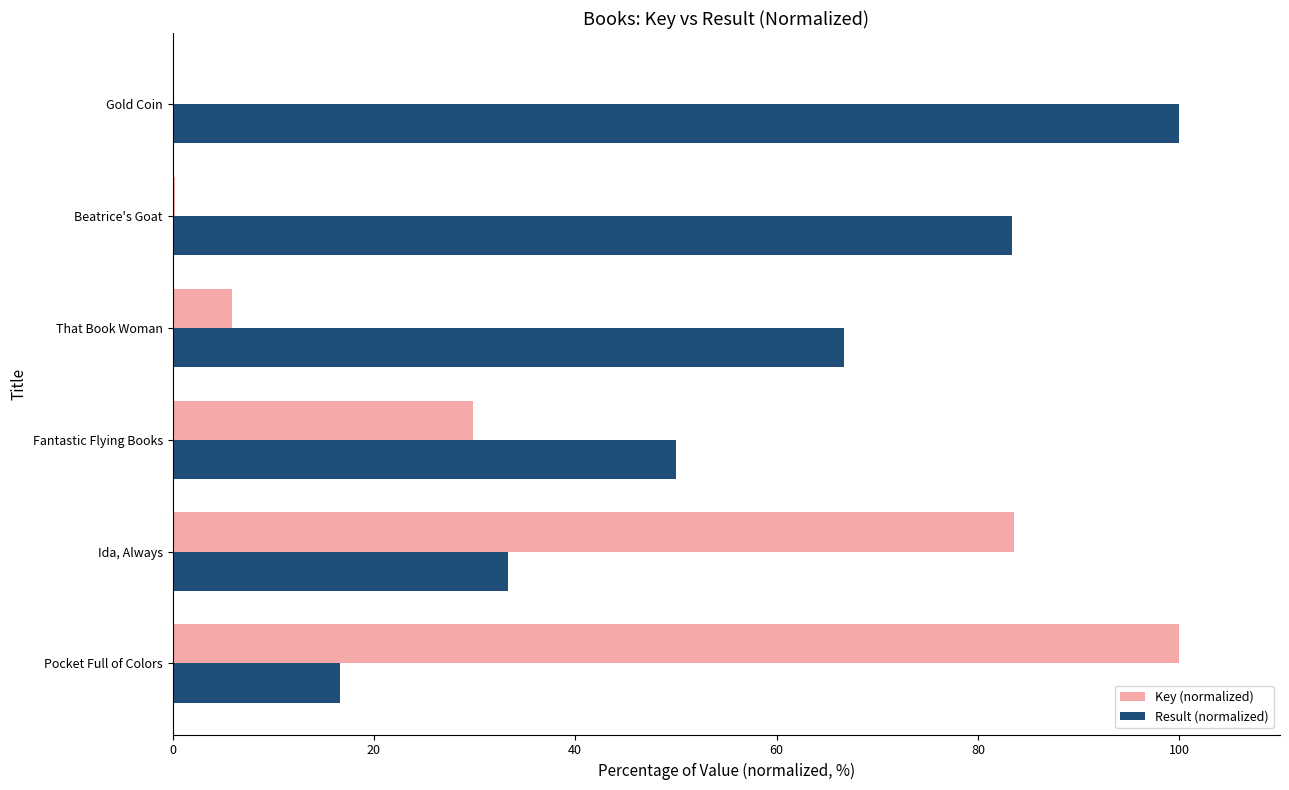

True or false: Key (normalized) has a value of 39.2 at Ida, Always.

False